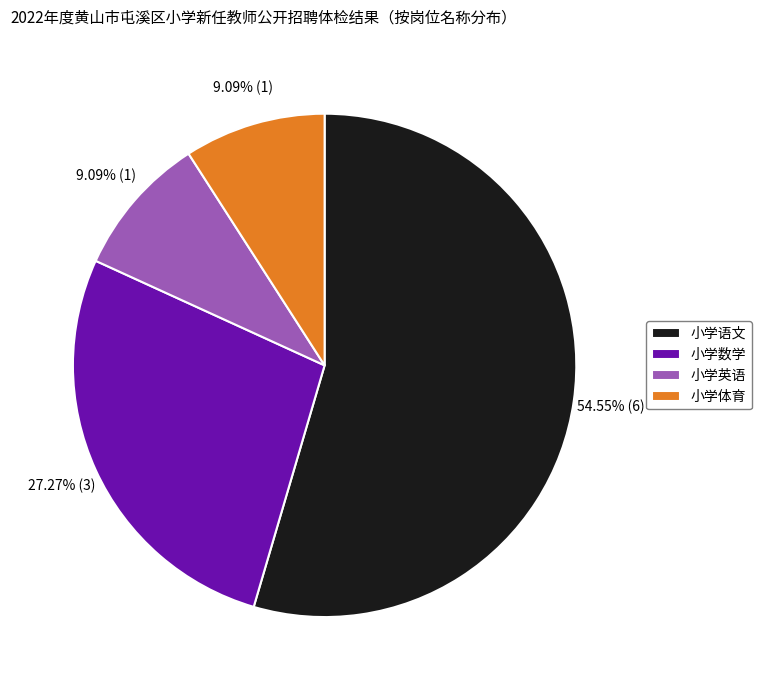

To the nearest percent, what is the difference between the largest and smallest slice percentages?

45%